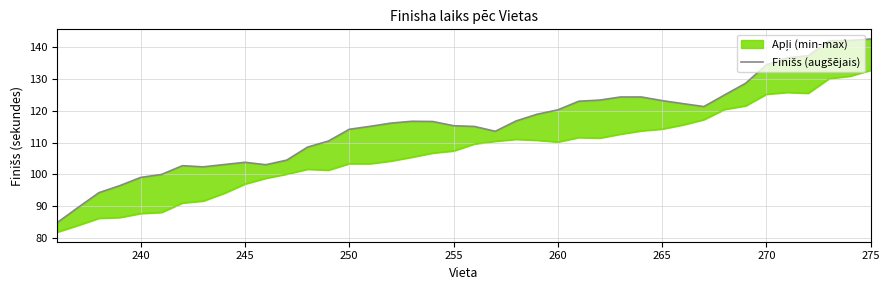

Does the chart have visible grid lines?

Yes